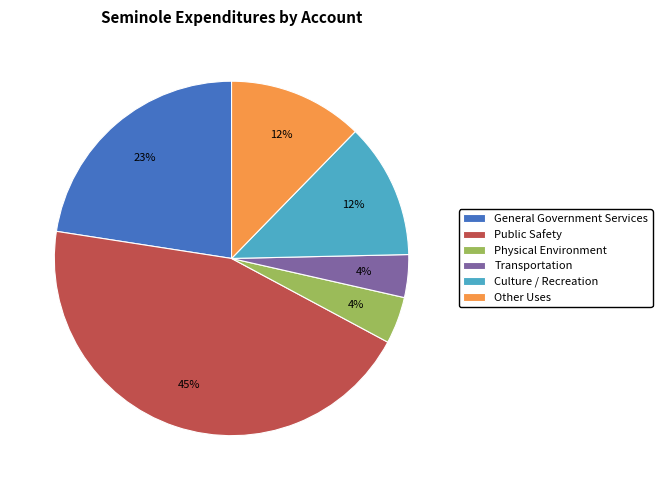

Is the sum of Other Uses and Transportation greater than half?

No